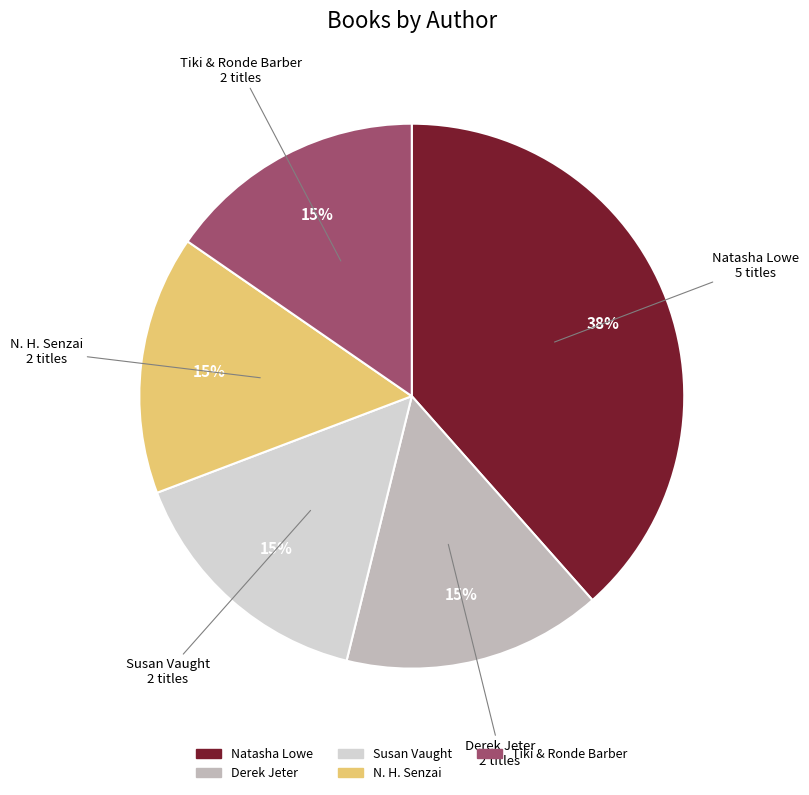

To the nearest percent, what is the average slice percentage?

20%